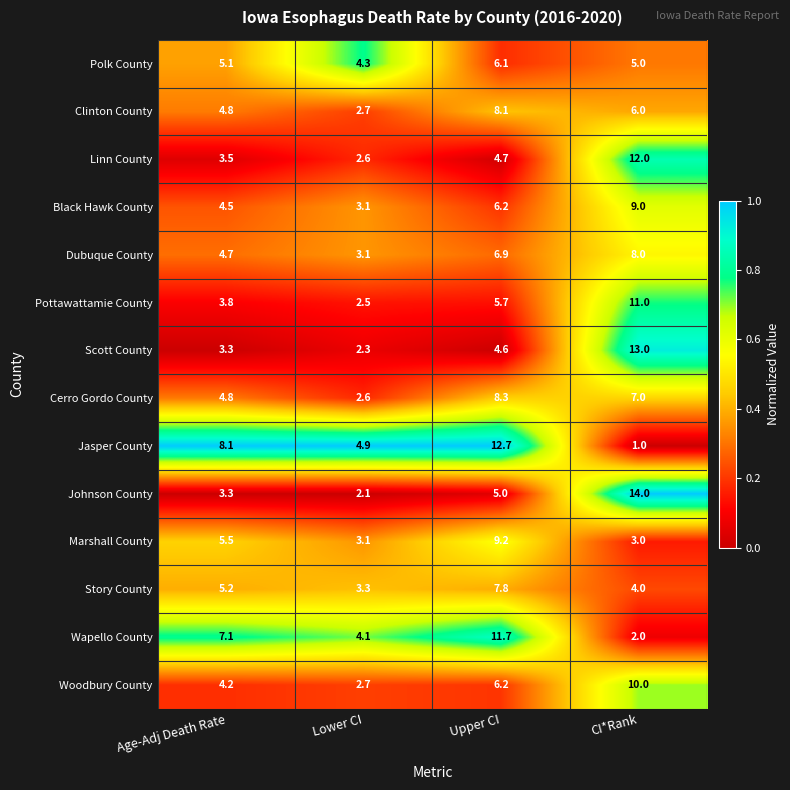

Which series has the widest spread of values?

Johnson County